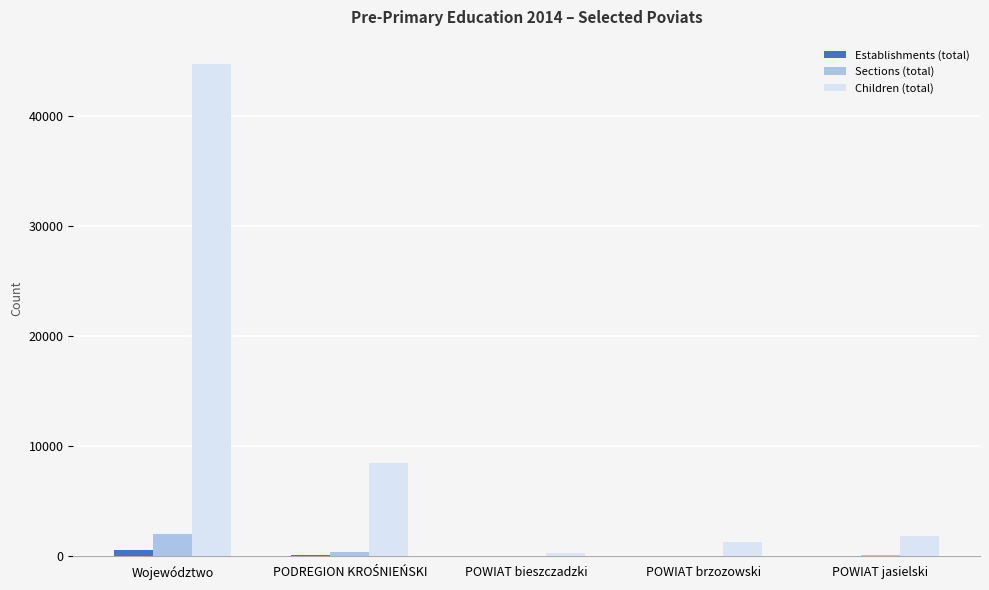

Which series changed the most between Województwo and POWIAT bieszczadzki?

Children (total)